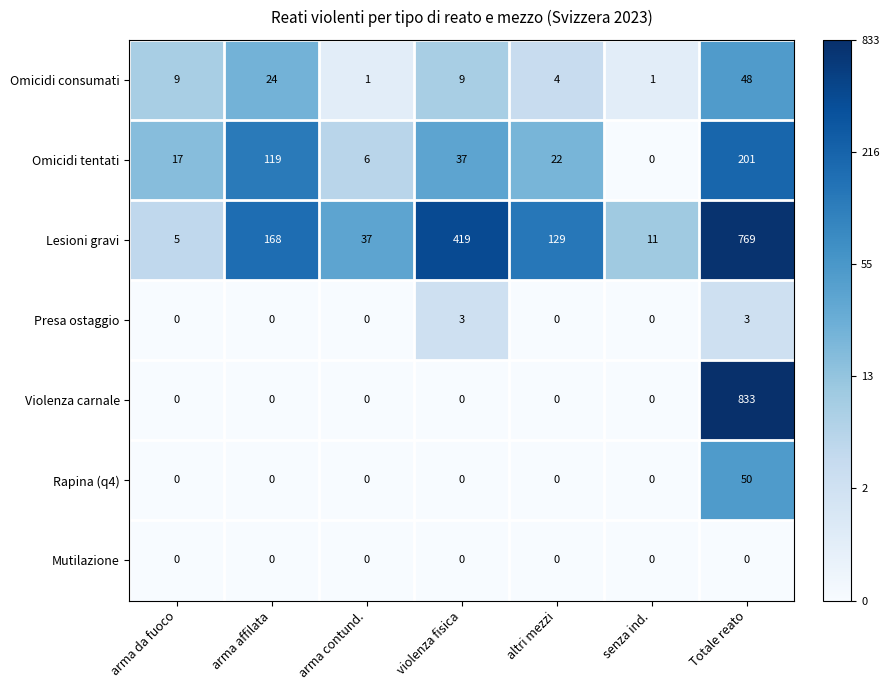

The Rapina (q4) series shows -26 at violenza fisica. True or false?

False